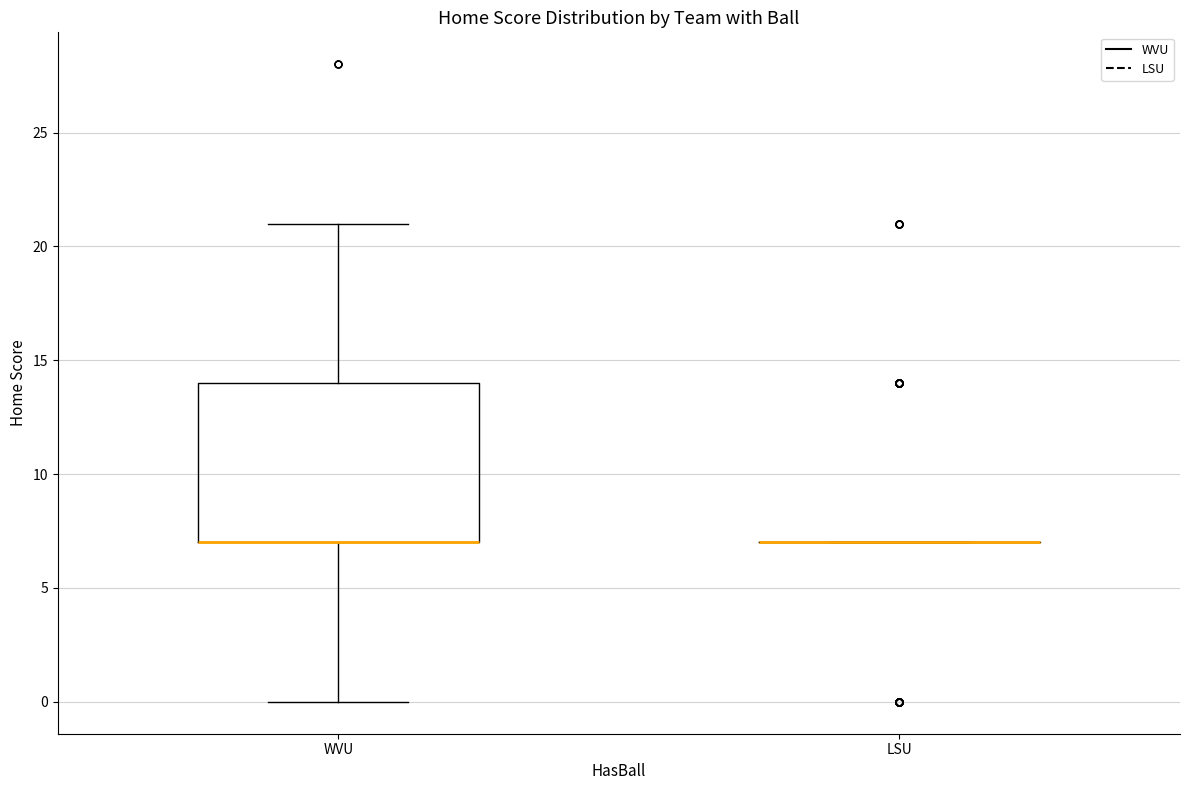

Comparing the boxes themselves (not the whiskers), which one is the tallest?

WVU